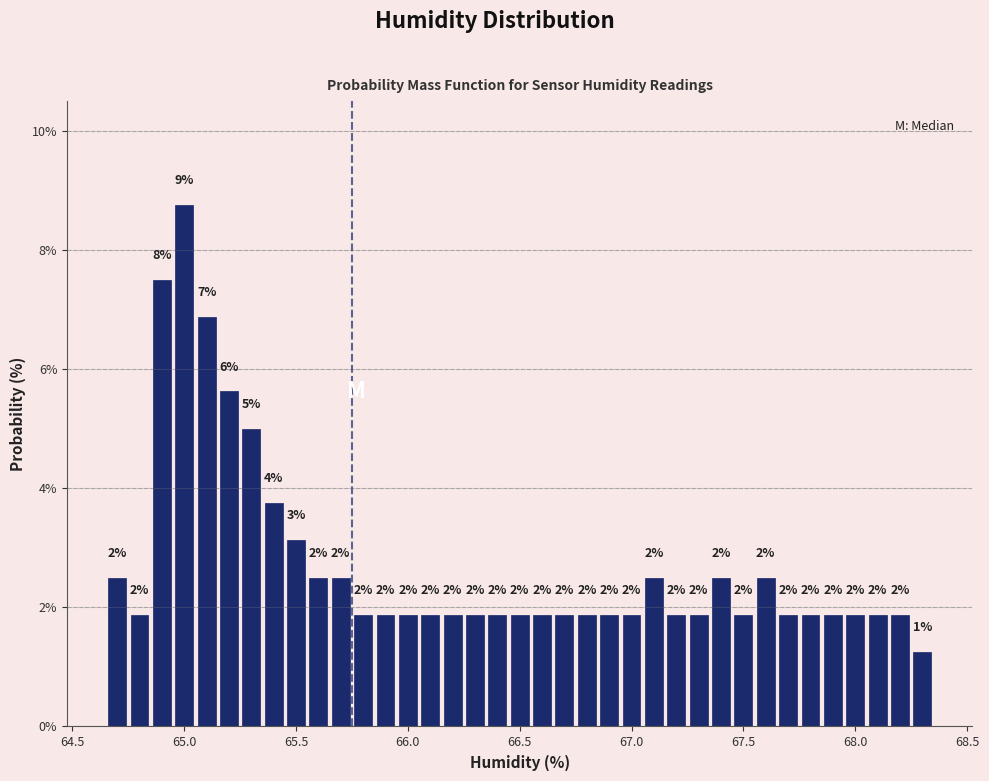

Read against the x-axis, roughly where is the centre of the tallest bar?

65.00